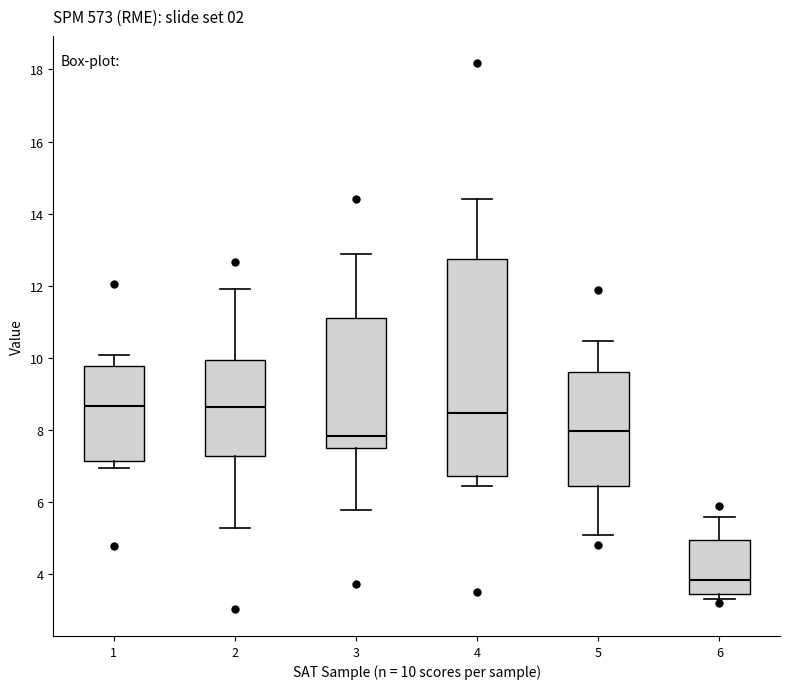

Comparing the boxes themselves (not the whiskers), which one is the tallest?

4